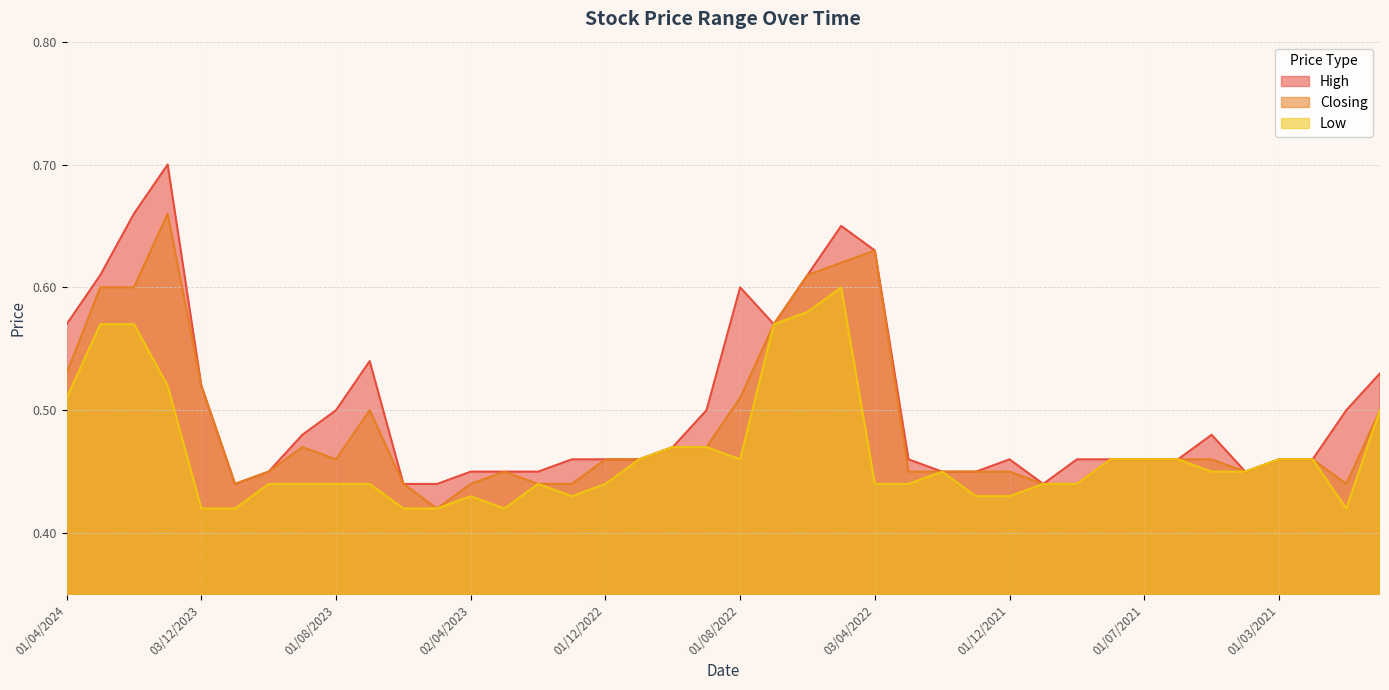

Is the value of Closing at 02/05/2021 greater than the value of Low at 01/07/2021?

No